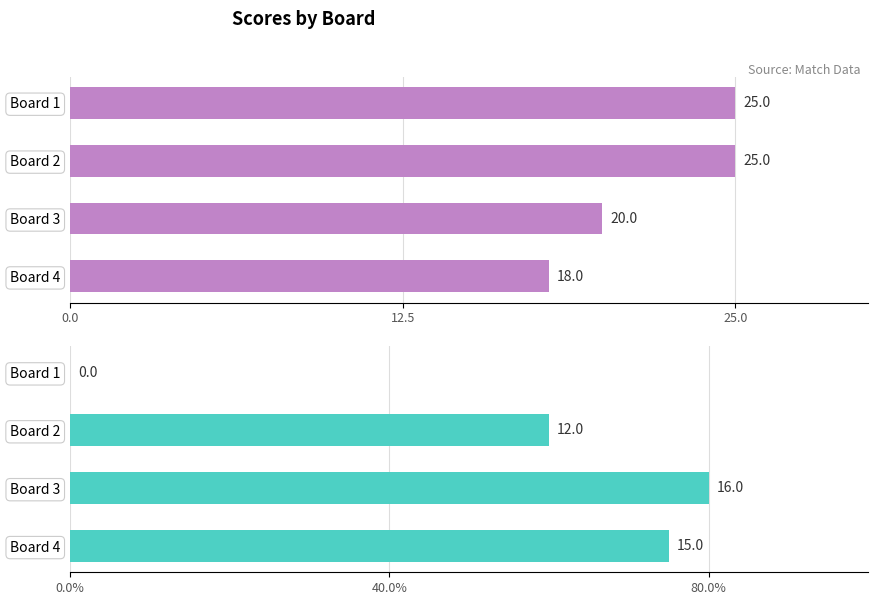

What is the maximum value for Score 1?

25